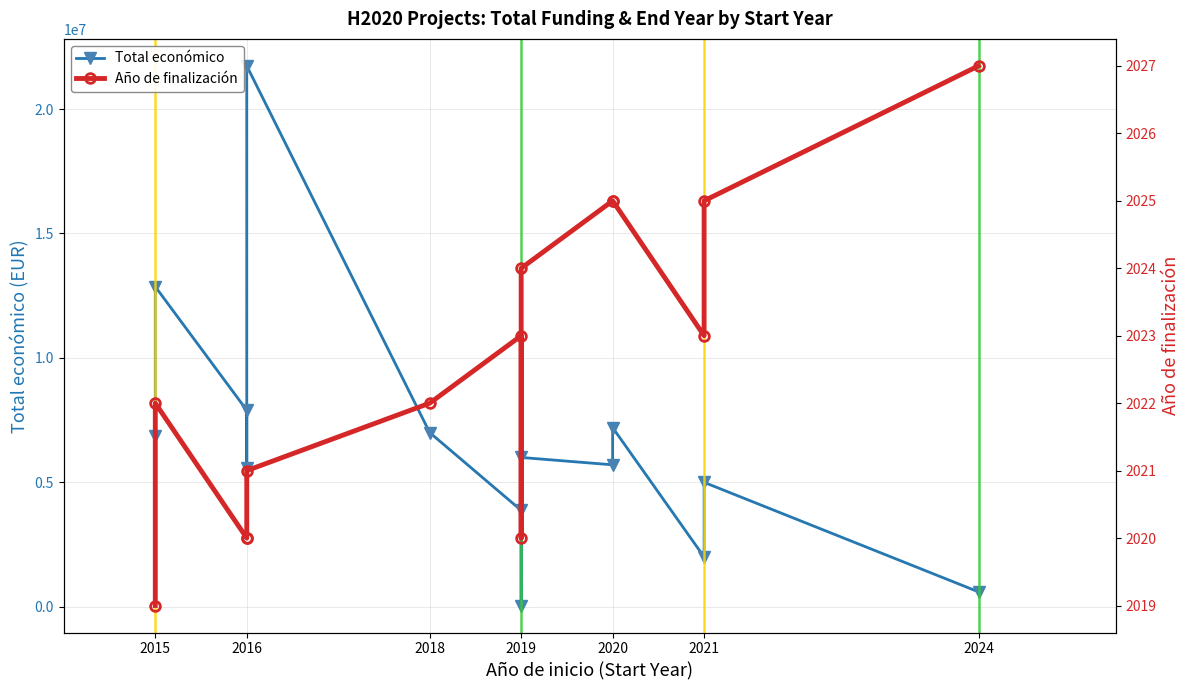

What is the highest value of the Año de finalización series?

2027